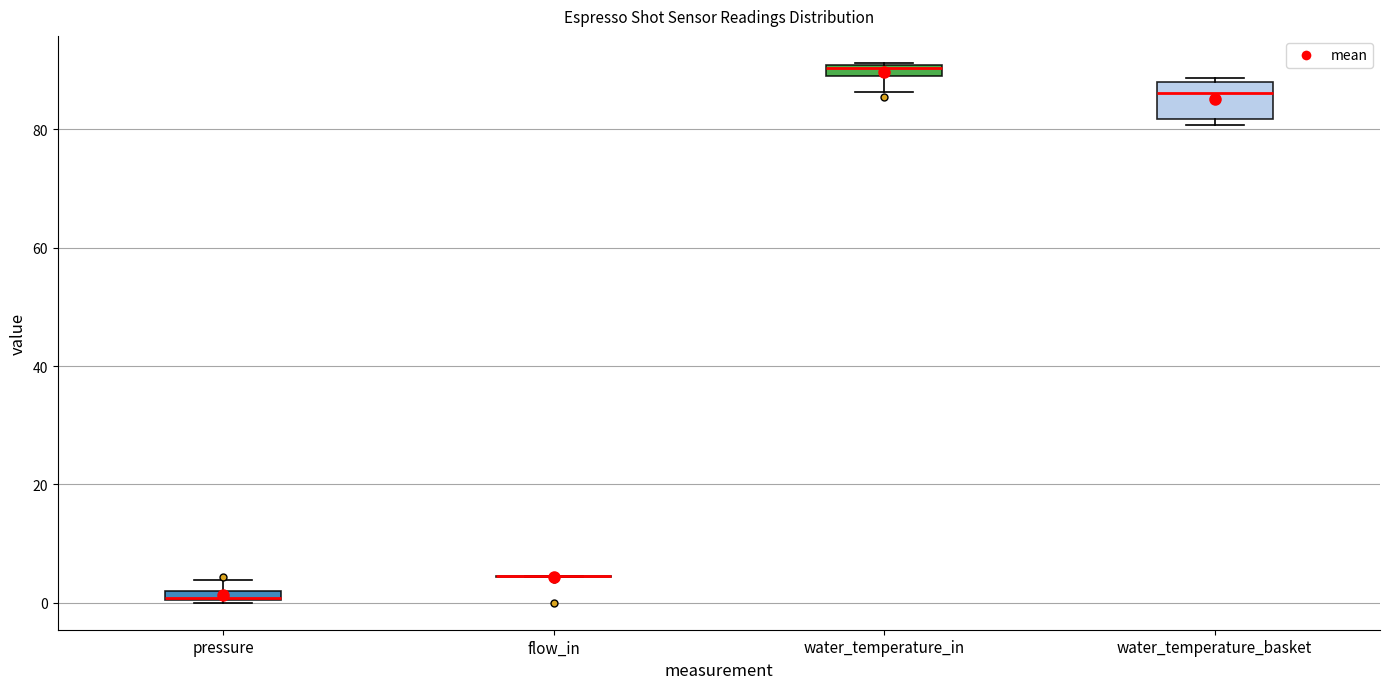

Which box is the tallest, from its lower edge to its upper edge?

water_temperature_basket